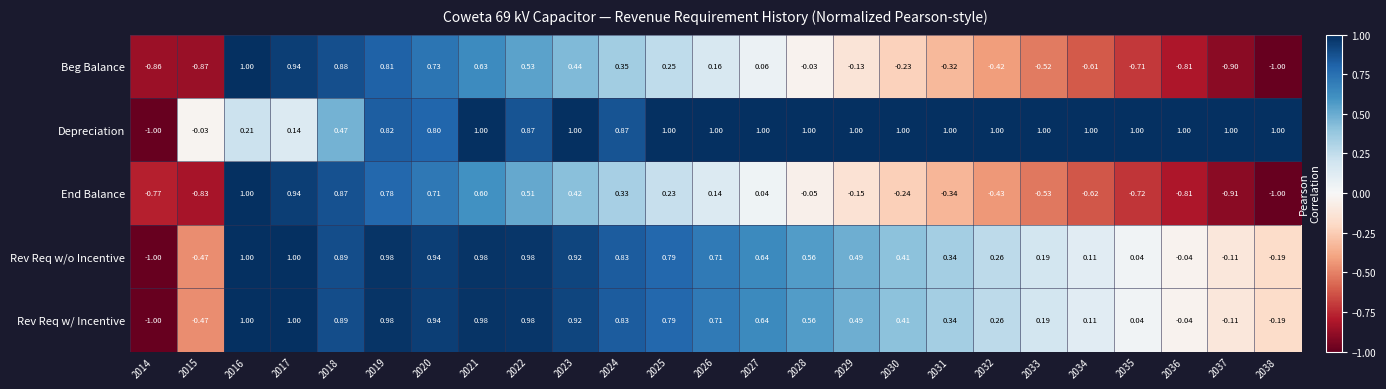

Is the value of End Balance at 2022 greater than the value of Rev Req w/ Incentive at 2014?

Yes